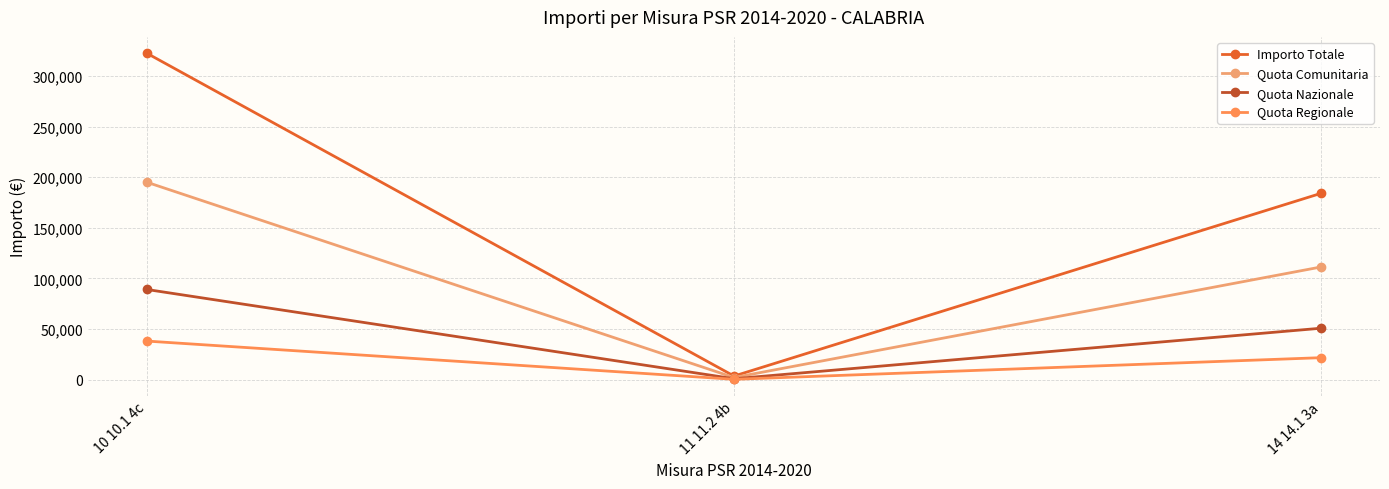

How many lines are shown in the chart?

4